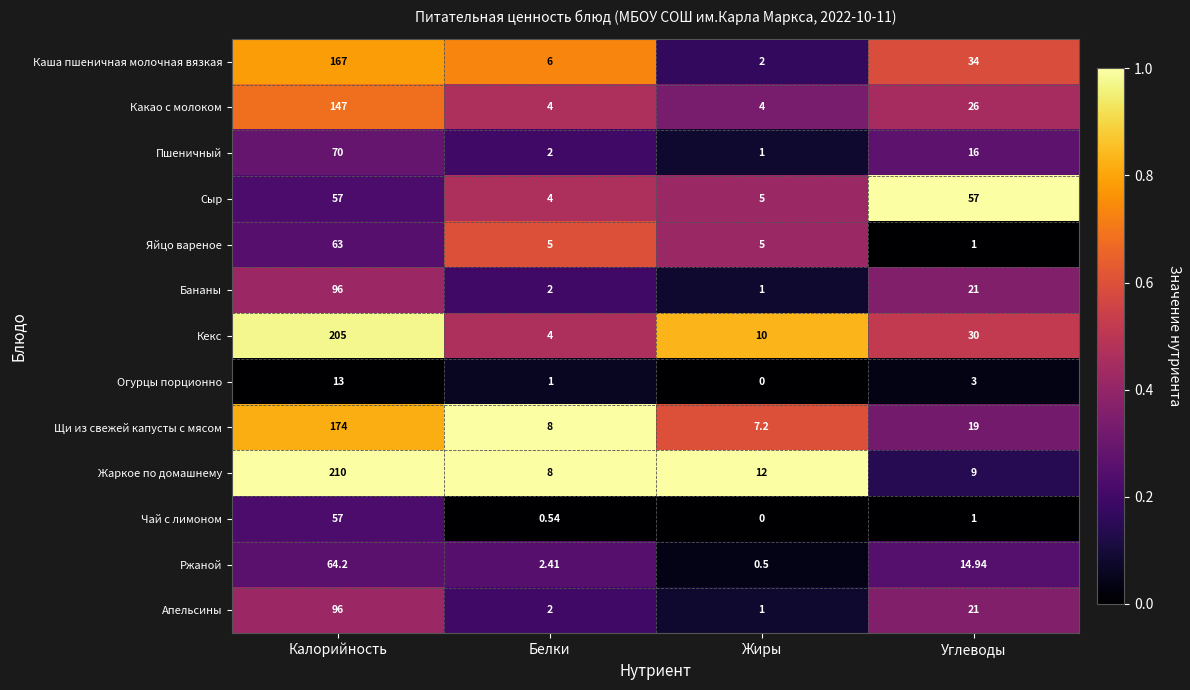

Where does the Какао с молоком series first go above 26?

Калорийность